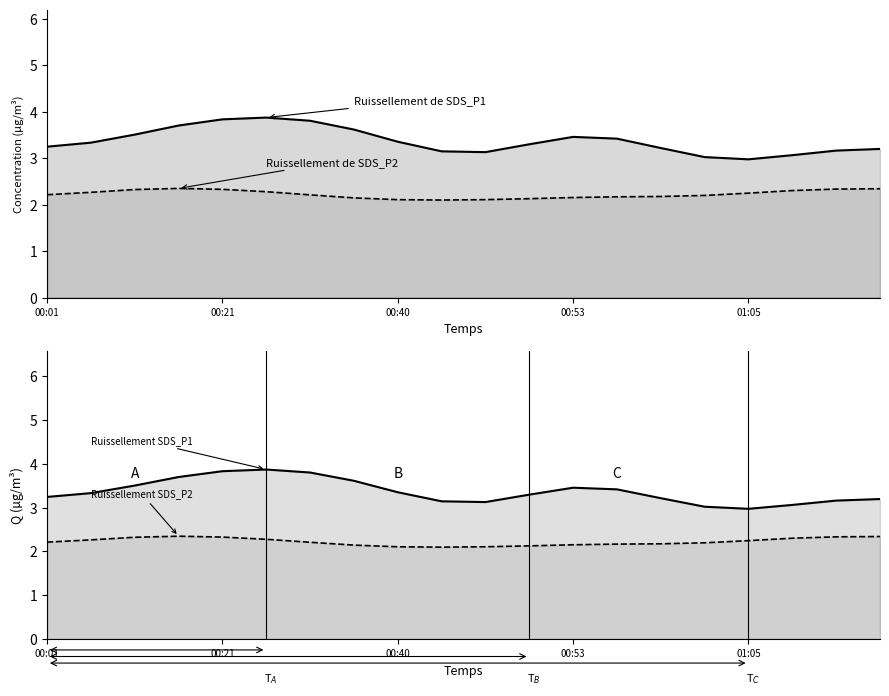

Which series has the largest range (max minus min)?

SDS_P1